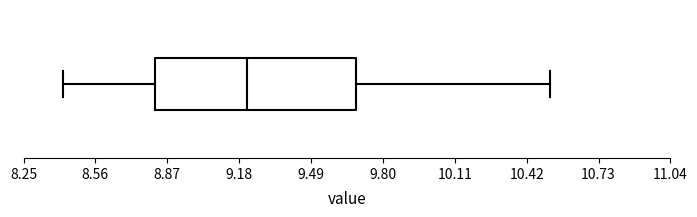

Where does the right whisker of the box end on the x-axis? The values are not printed on the chart, so give them approximately, as read against the axis.

10.5